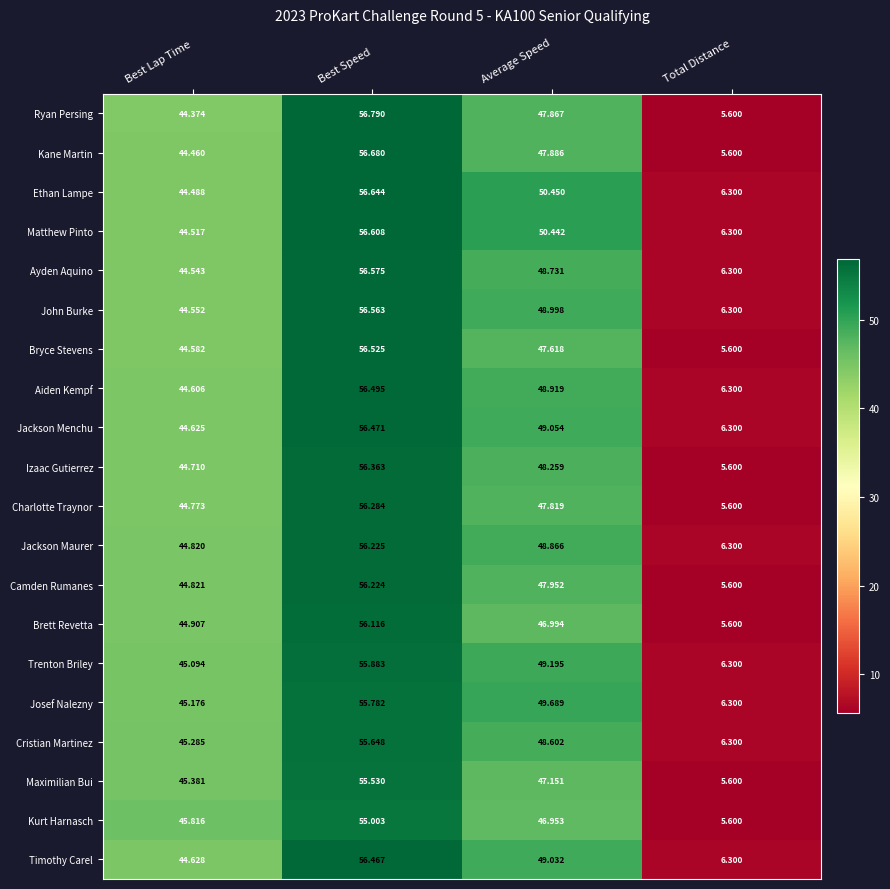

Which series has the largest range (max minus min)?

Ryan Persing